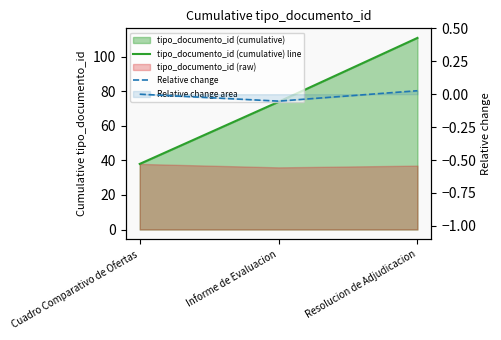

What position from the right is Cuadro Comparativo de Ofertas?

3